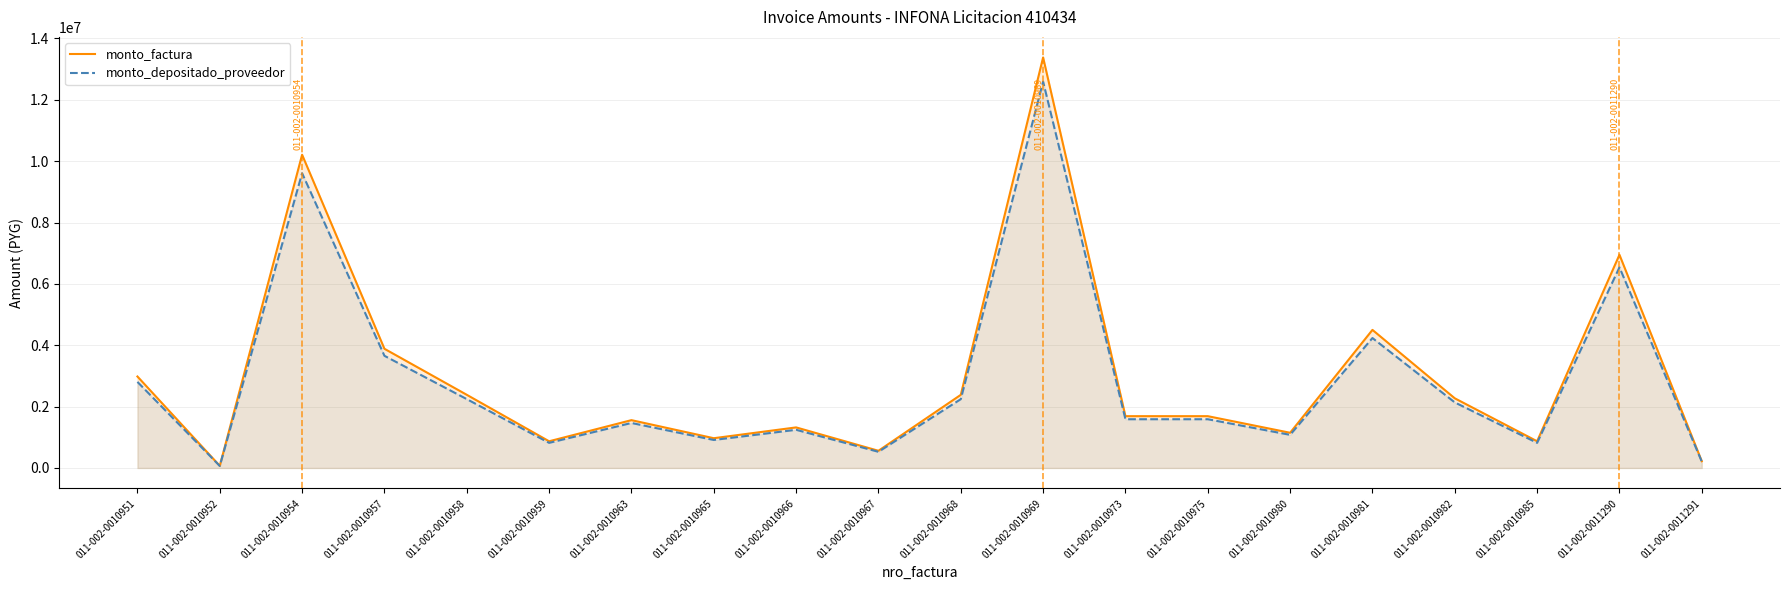

What is the maximum value for monto_depositado_proveedor?

12592883